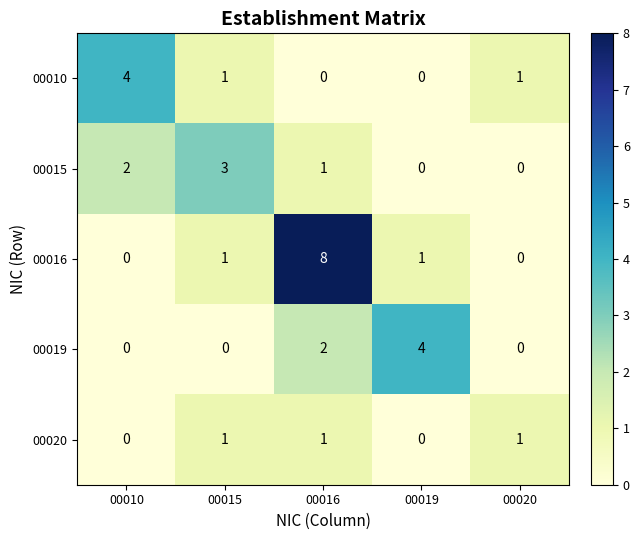

How many categories are shown in the chart?

5